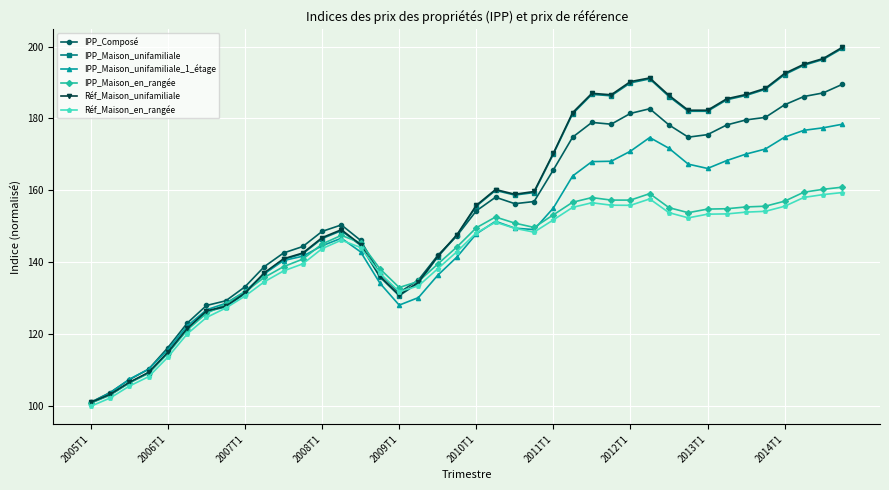

How many data points in Réf_Maison_en_rangée are less than 148?

20